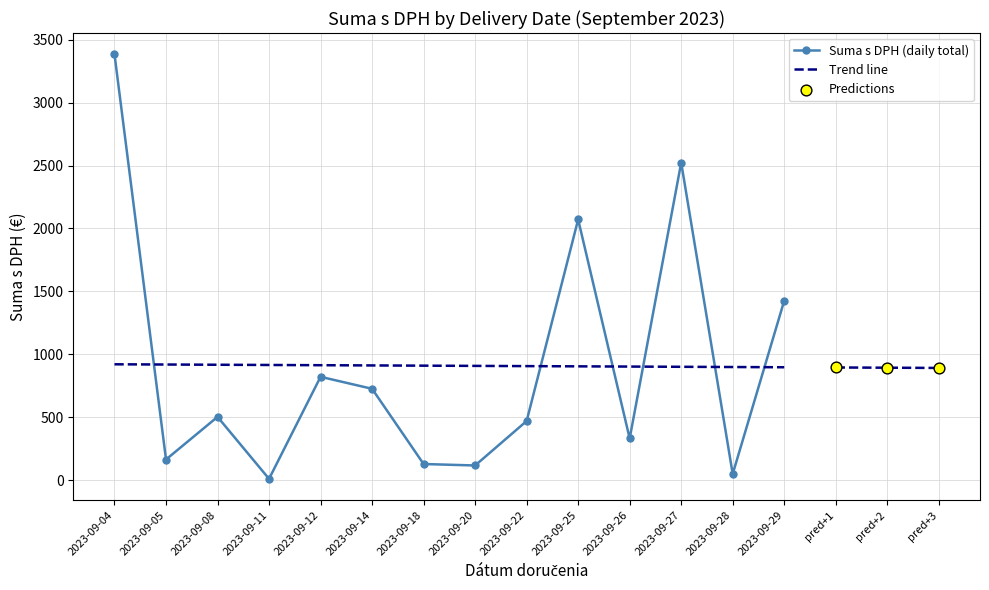

Between 2023-09-27 and 2023-09-29, which is larger?

2023-09-27